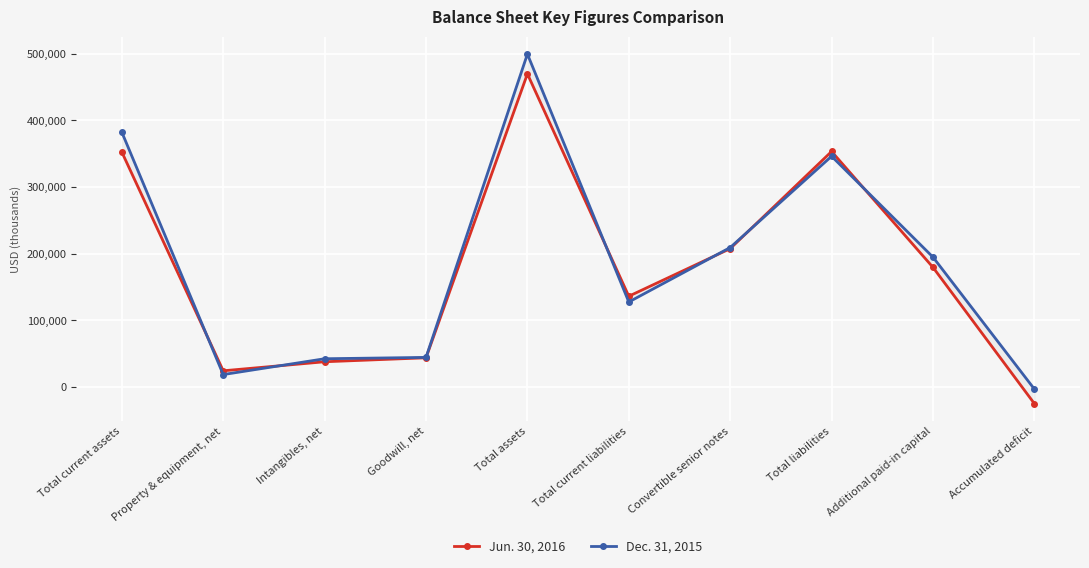

At which category does Jun. 30, 2016 reach its first local valley?

Property & equipment, net